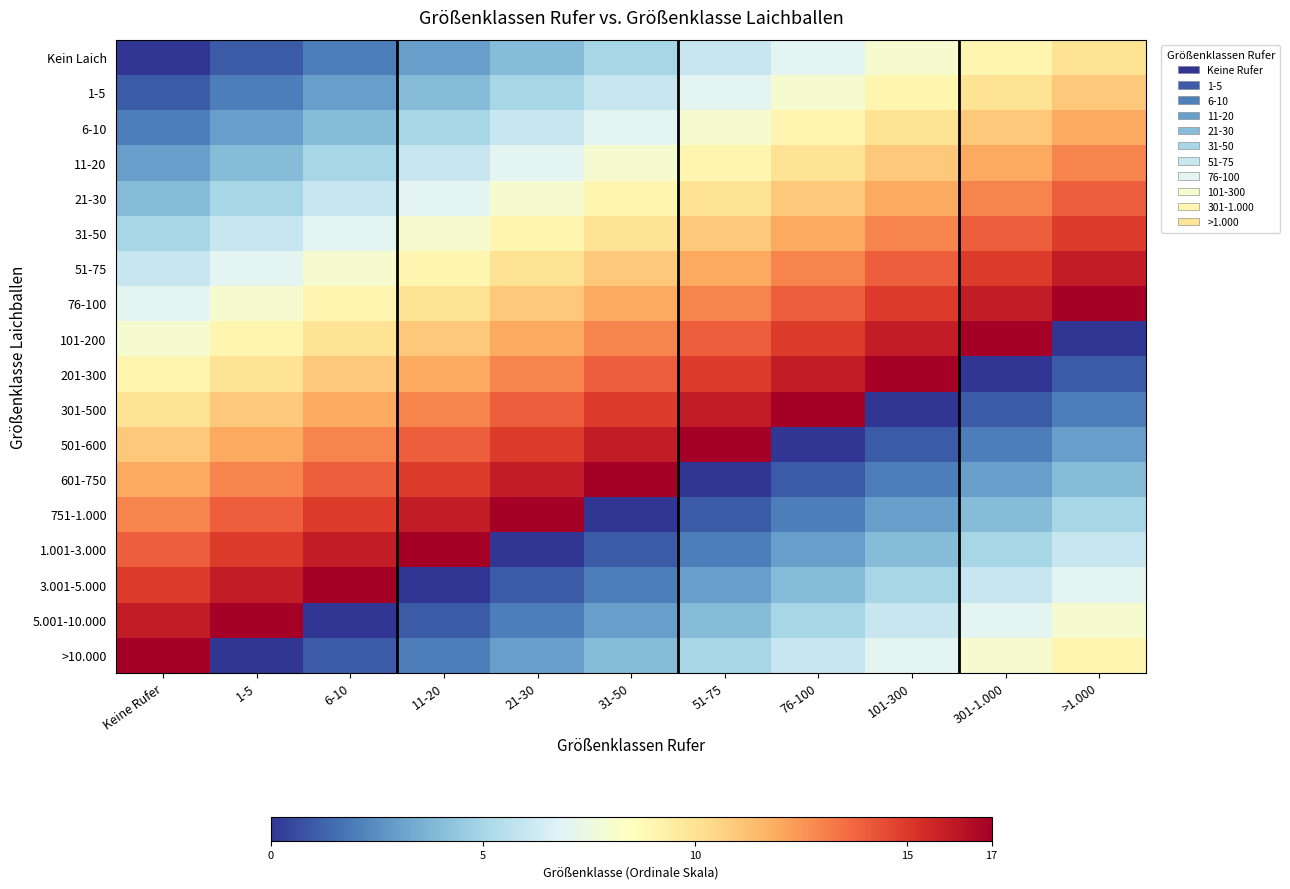

At how many categories does at least one series exceed 3?

11